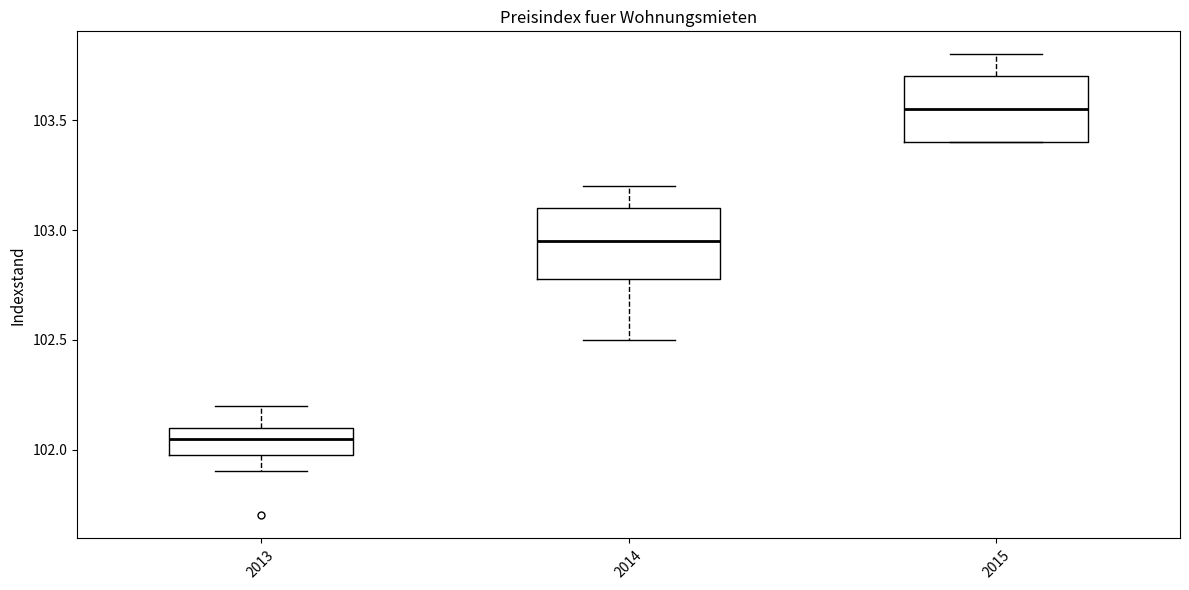

Reading left to right, read every box against the y-axis: the position of its median line, the range the box covers, and the ends of its whiskers. The values are not printed on the chart, so give them approximately, as read against the axis.

2013: median 102.05, box 102.00 to 102.10, whiskers 101.90 to 102.20
2014: median 102.95, box 102.80 to 103.10, whiskers 102.50 to 103.20
2015: median 103.55, box 103.40 to 103.70, whiskers 103.40 to 103.80